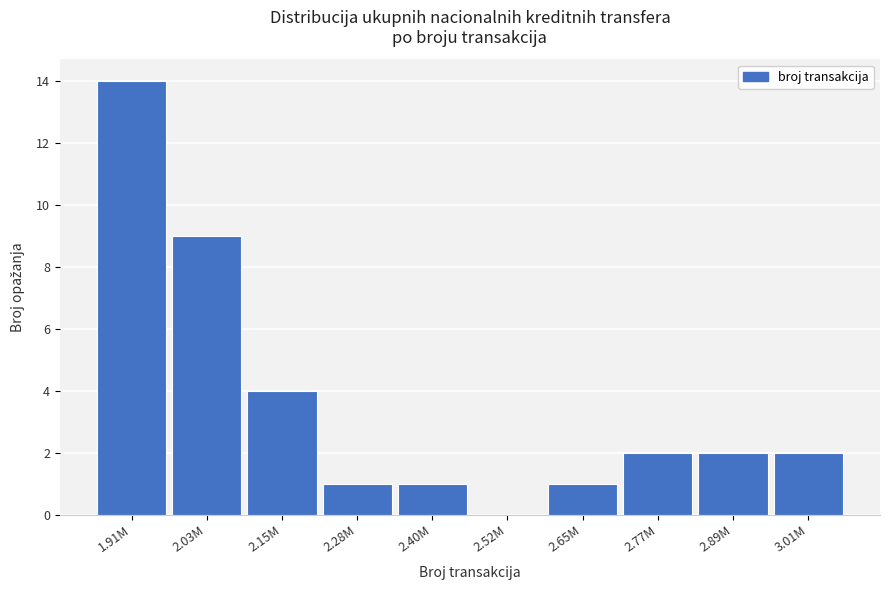

What is the maximum value shown in the chart?

14